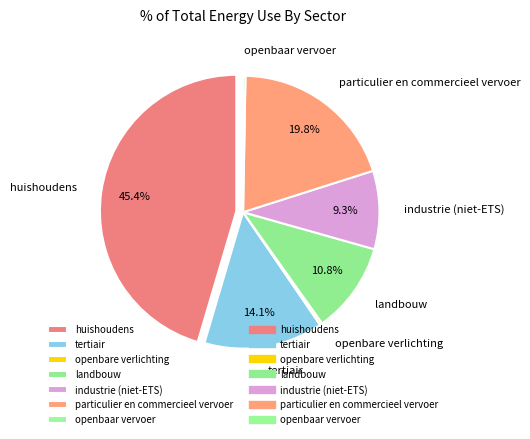

The tertiair slice represents 14% of the pie. True or false?

True